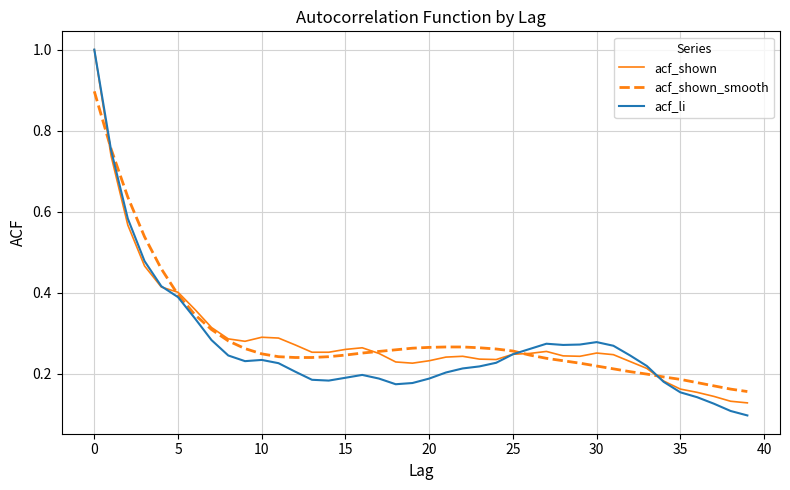

What is the maximum value for acf_li?

1.0